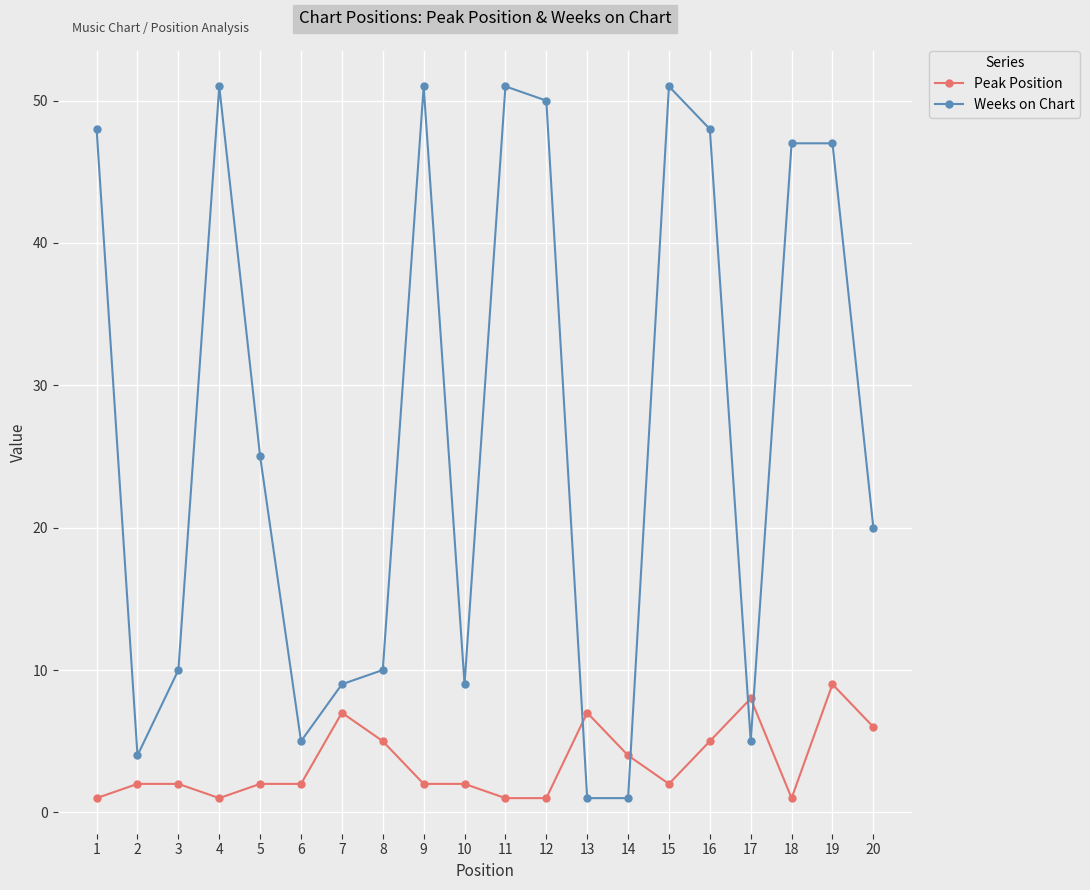

At 3, list the series in order from smallest to largest.

Peak Position, Weeks on Chart